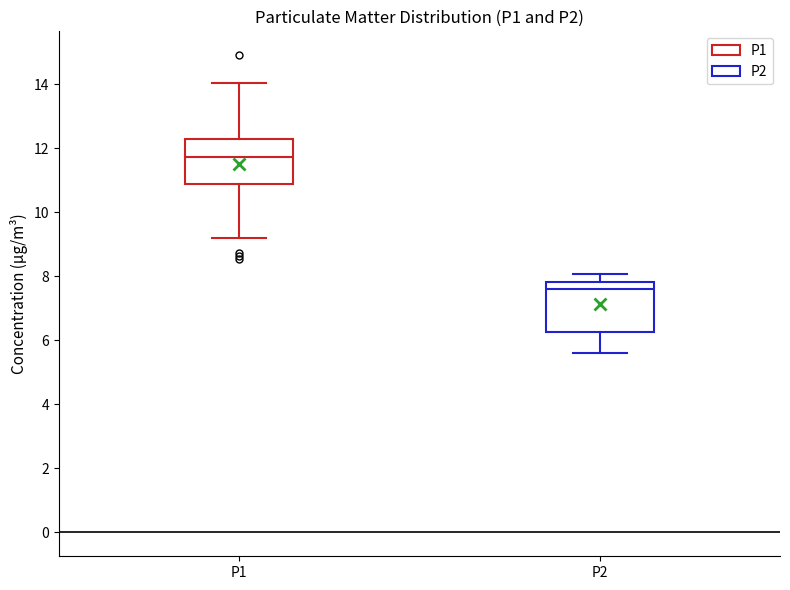

Reading left to right, transcribe this box plot: for each box, give where its median line is, the range the box spans, and where its two whiskers end, as read against the y-axis. The values are not printed on the chart, so give them approximately, as read against the axis.

P1: median 11.8, box 10.8 to 12.2, whiskers 9.2 to 14.0
P2: median 7.6, box 6.2 to 7.8, whiskers 5.6 to 8.0